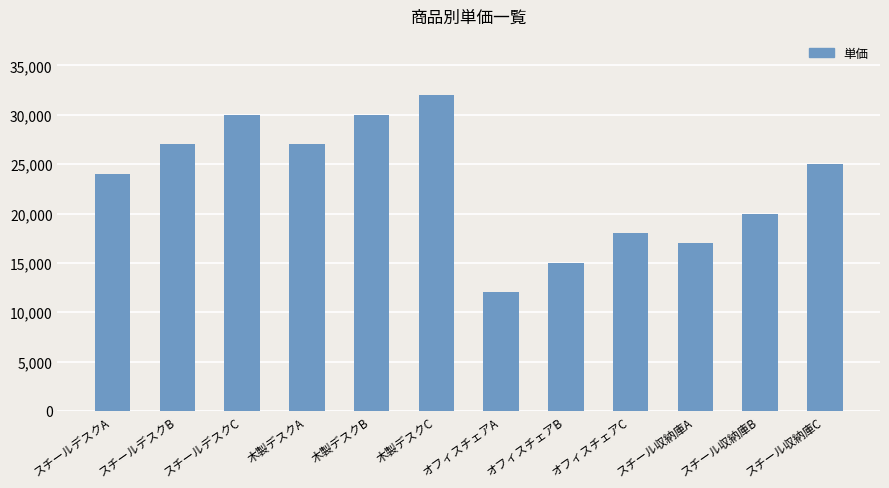

What position from the left is スチール収納庫A?

10